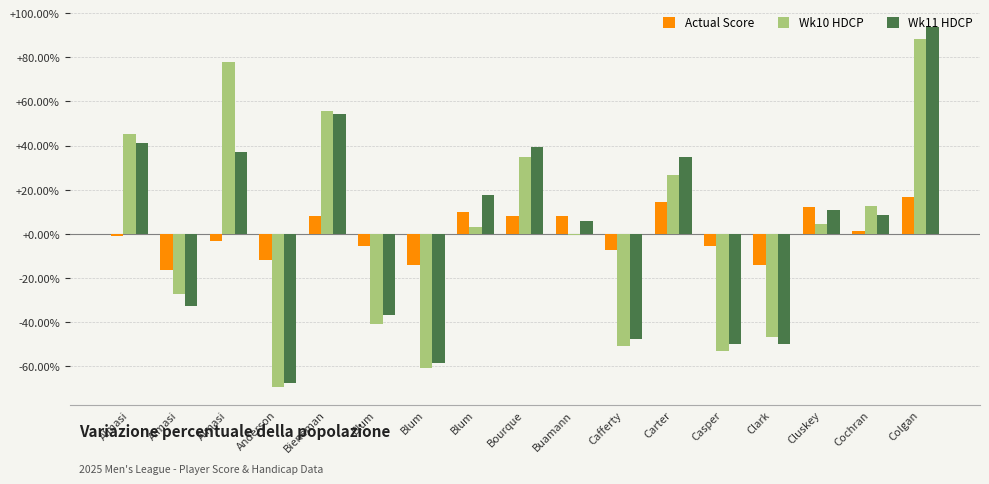

Which series changed the most between Almasi and Buamann?

Wk10 HDCP